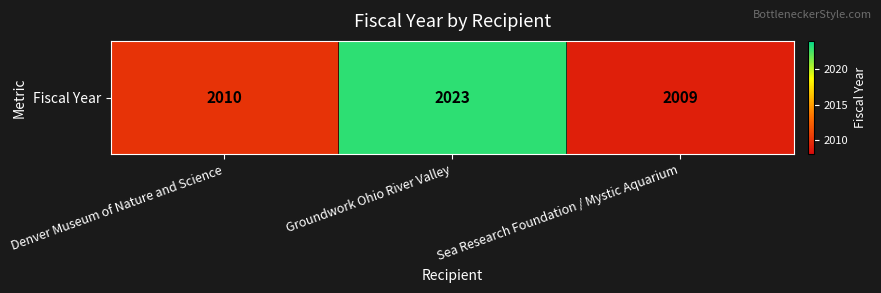

What is the difference between the maximum and minimum values?

14